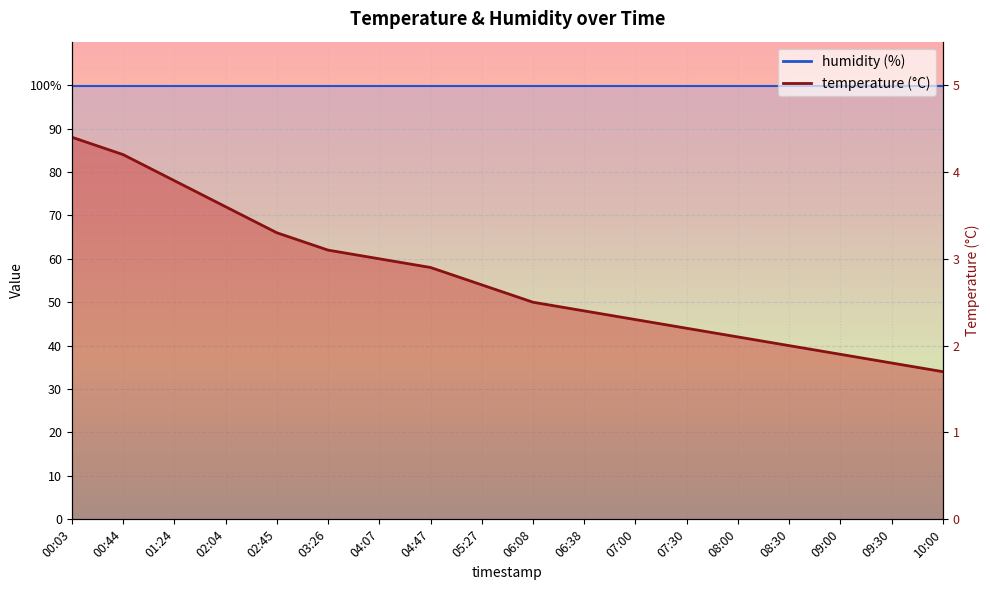

Rank the categories by value from highest to lowest.

00:03, 00:44, 01:24, 02:04, 02:45, 03:26, 04:07, 04:47, 05:27, 06:08, 06:38, 07:00, 07:30, 08:00, 08:30, 09:00, 09:30, 10:00